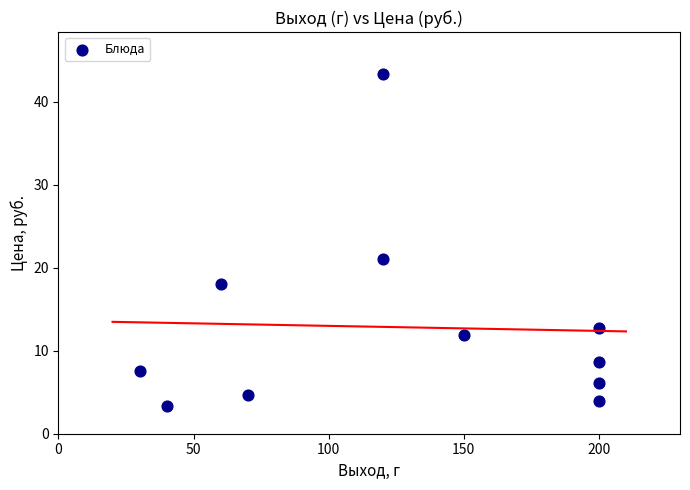

What is the range of Y values (max minus min)?

40.1